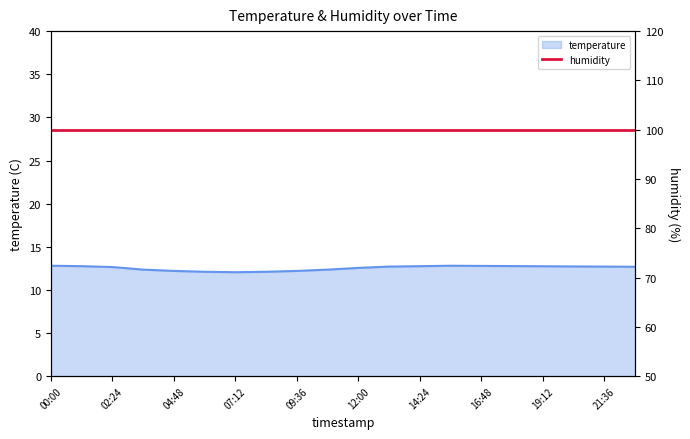

Where is the first local maximum?

15:36